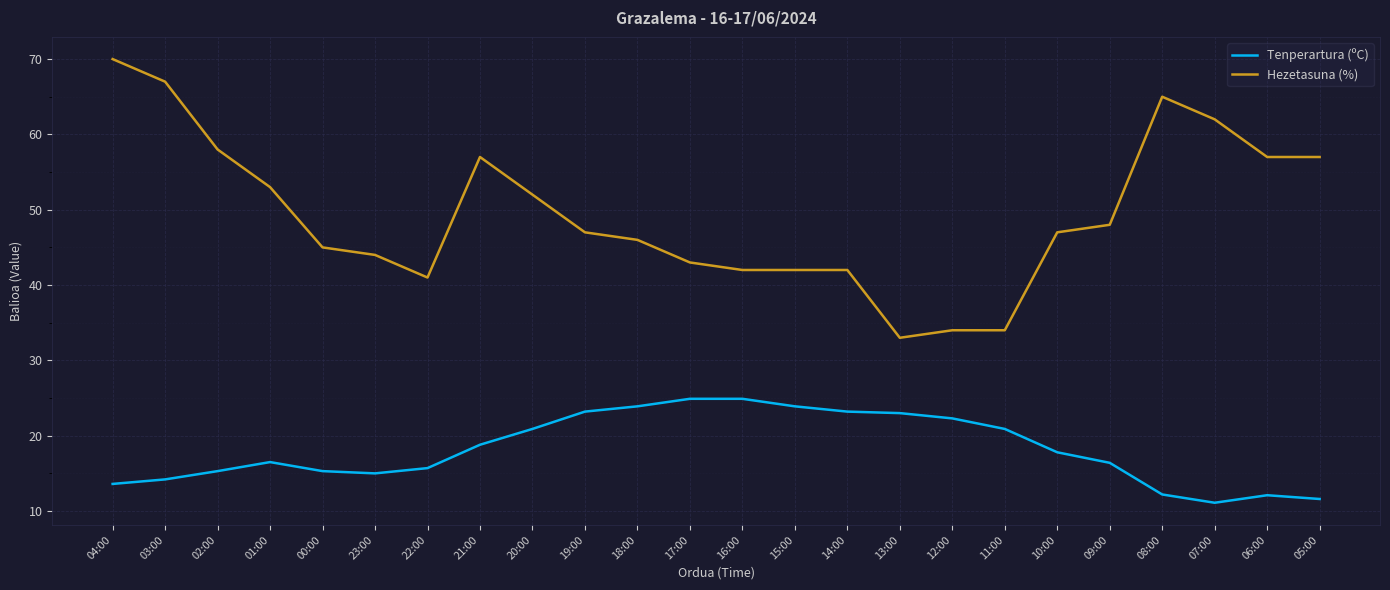

In Tenperartura (ºC), how many points are lower than both neighbors (excluding endpoints)?

2